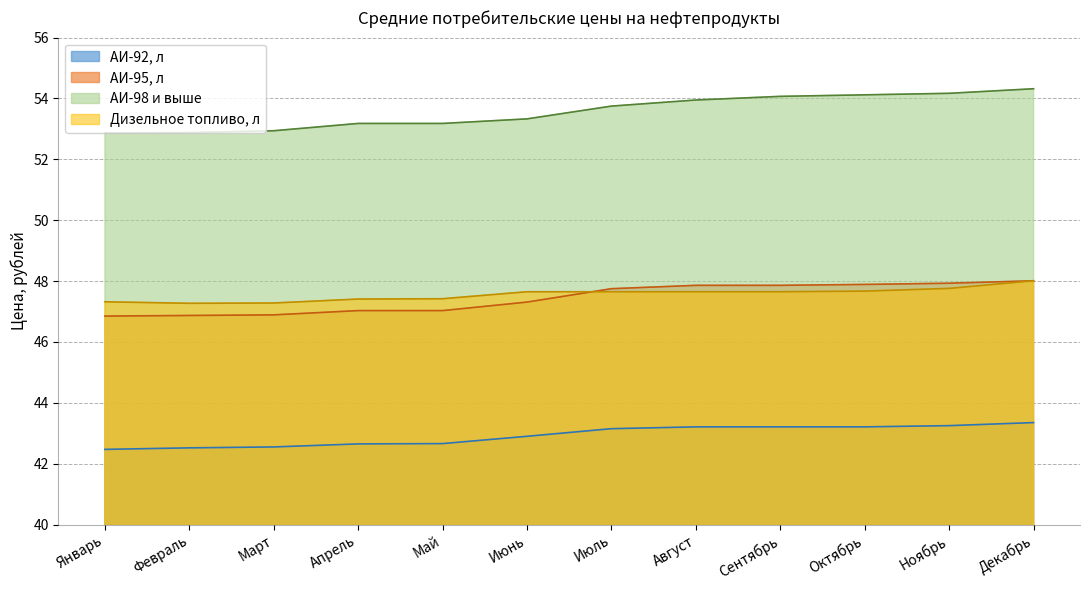

What is the sum of all Дизельное топливо, л values?

570.7